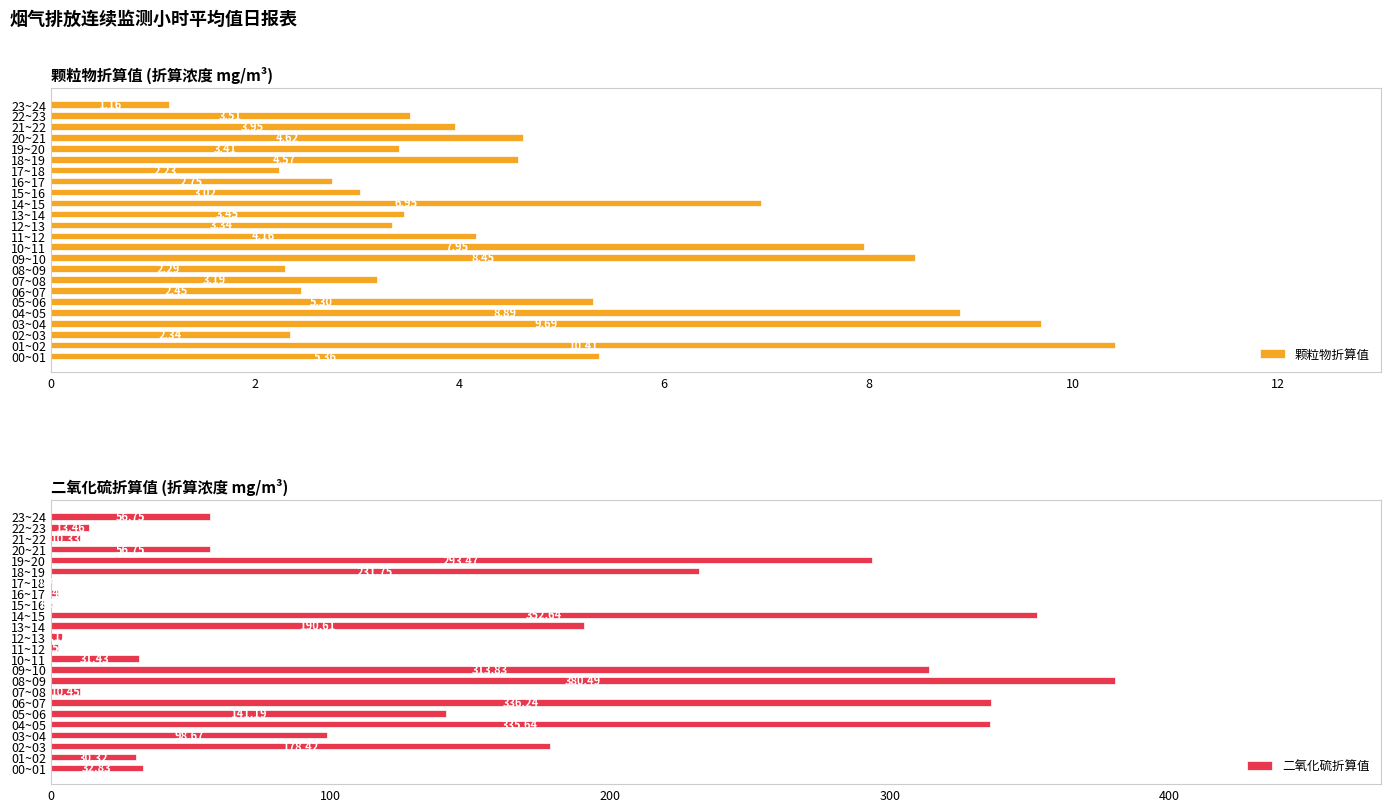

Are the bars grouped side by side (vs. stacked)?

Yes